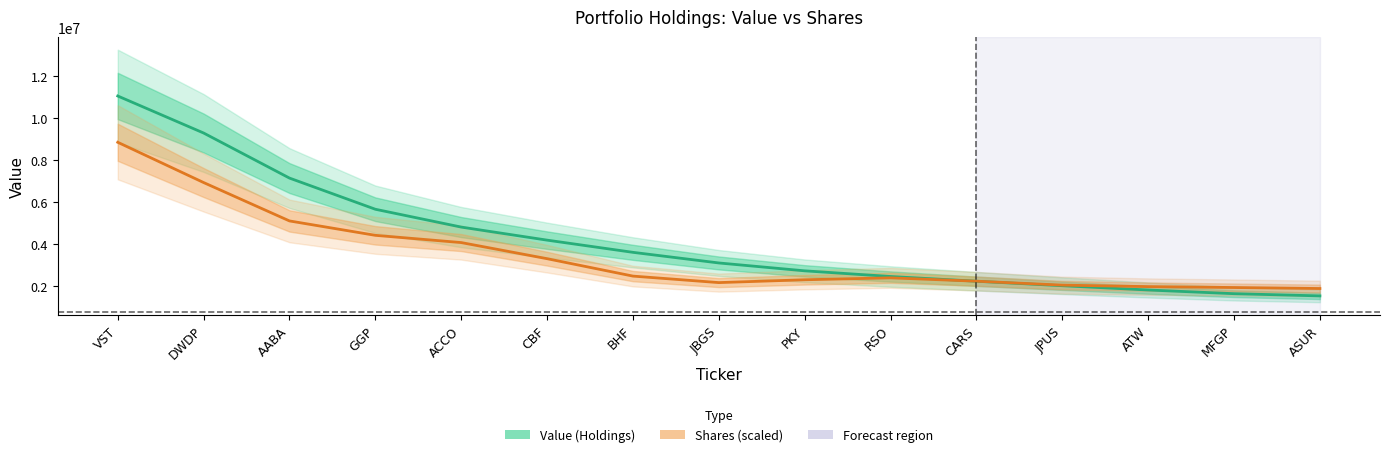

What is the average value of the Shares (scaled) series?

3458092.2